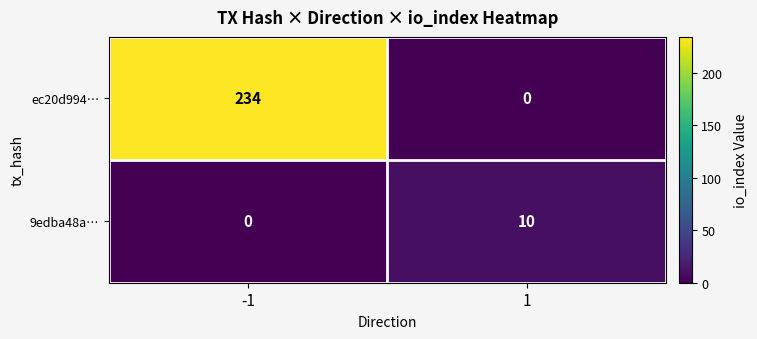

What is the total value across all series at -1?

234